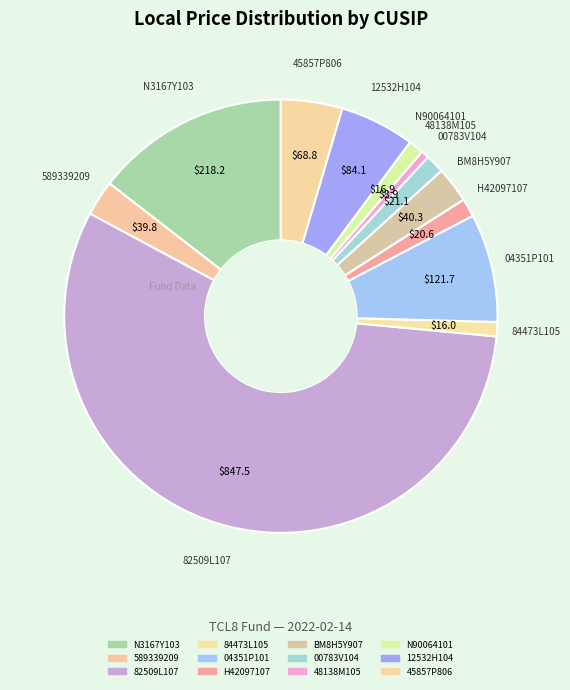

How much of the chart is everything except 04351P101?

91.9%